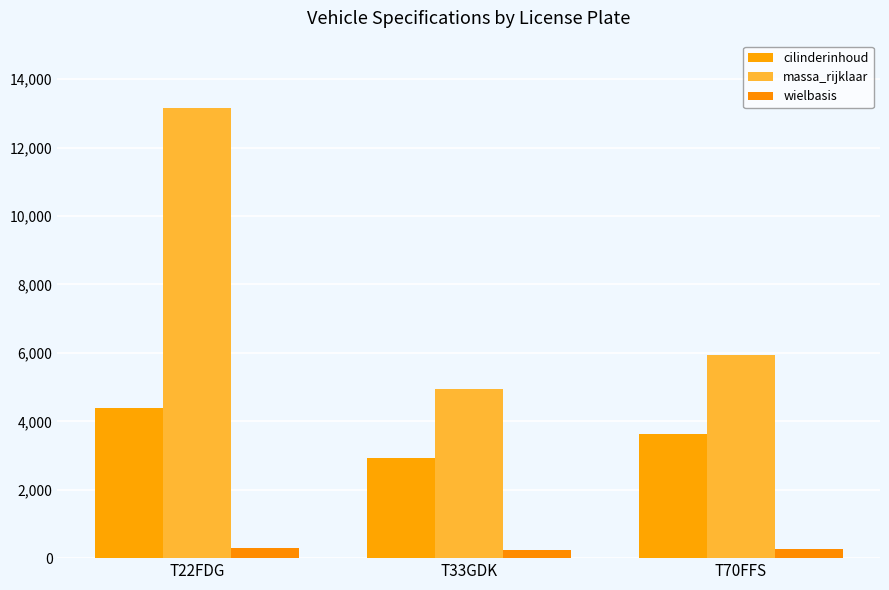

Is the value of wielbasis at T70FFS greater than the value of massa_rijklaar at T33GDK?

No